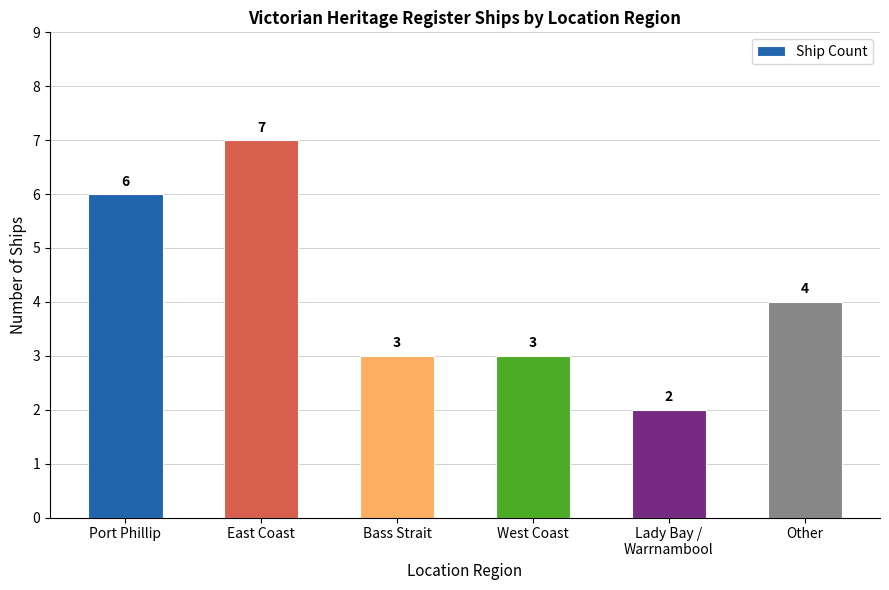

True or false: the data shows 1 at Bass Strait.

False